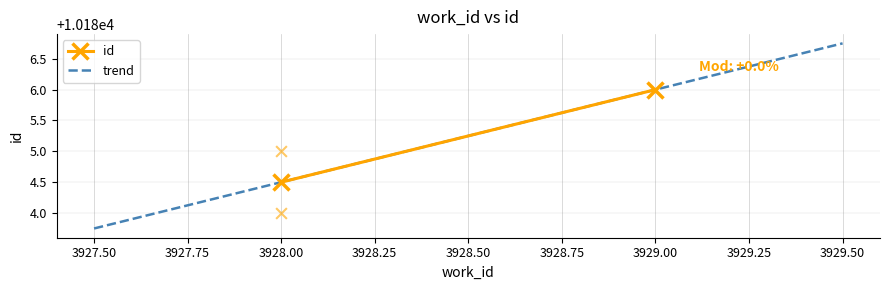

Between 3928 and 3928, which is larger?

3928